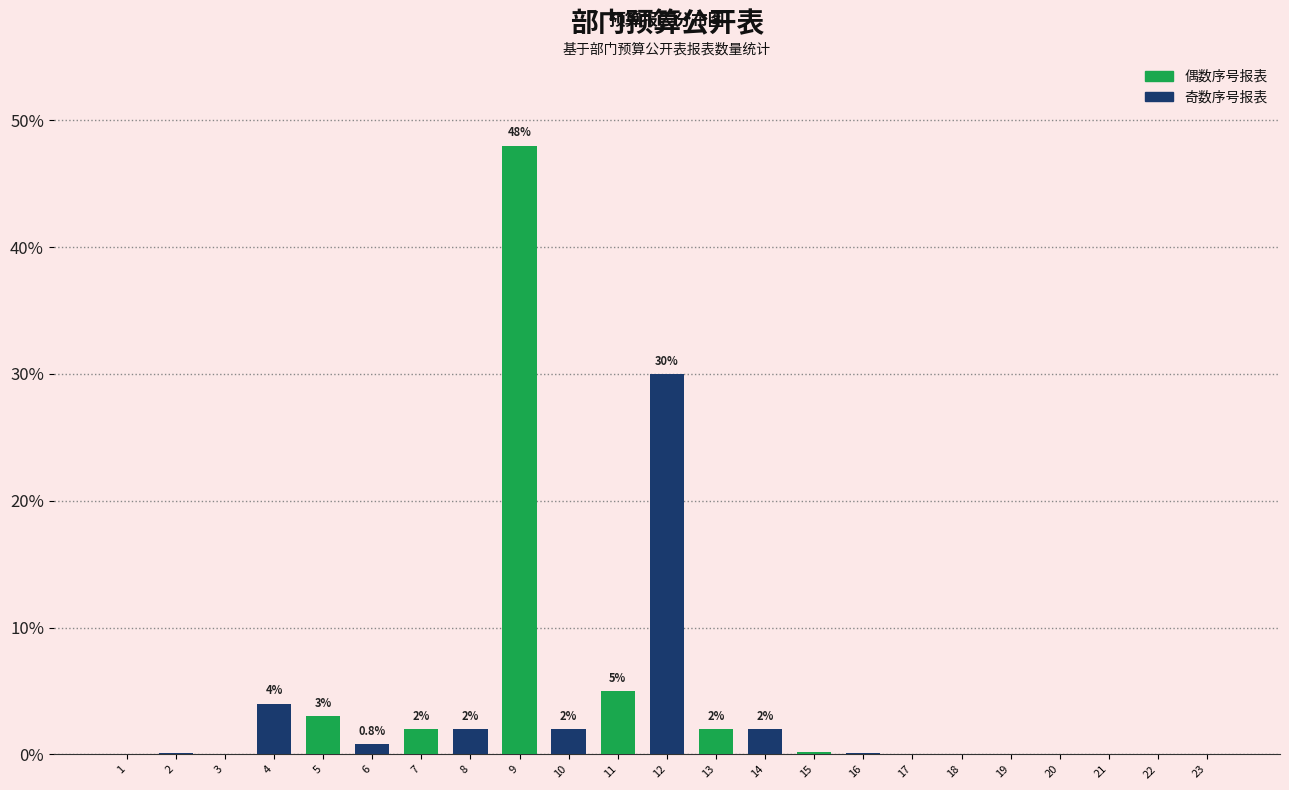

Which label corresponds to the largest value in the chart?

9